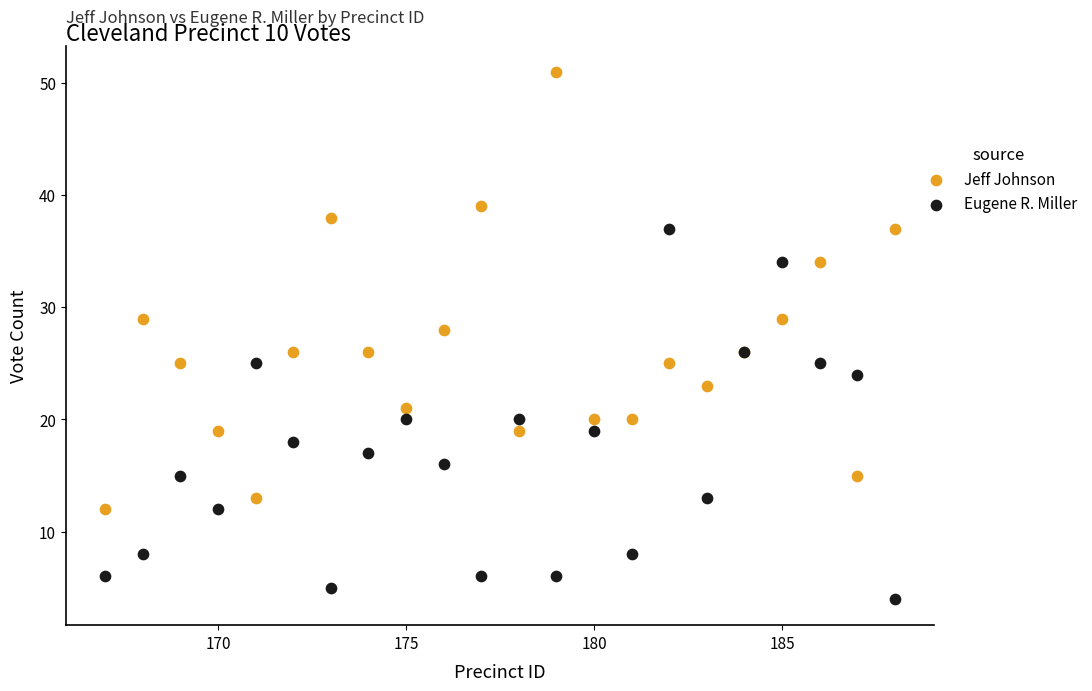

Which series reaches the minimum Y coordinate?

Eugene R. Miller